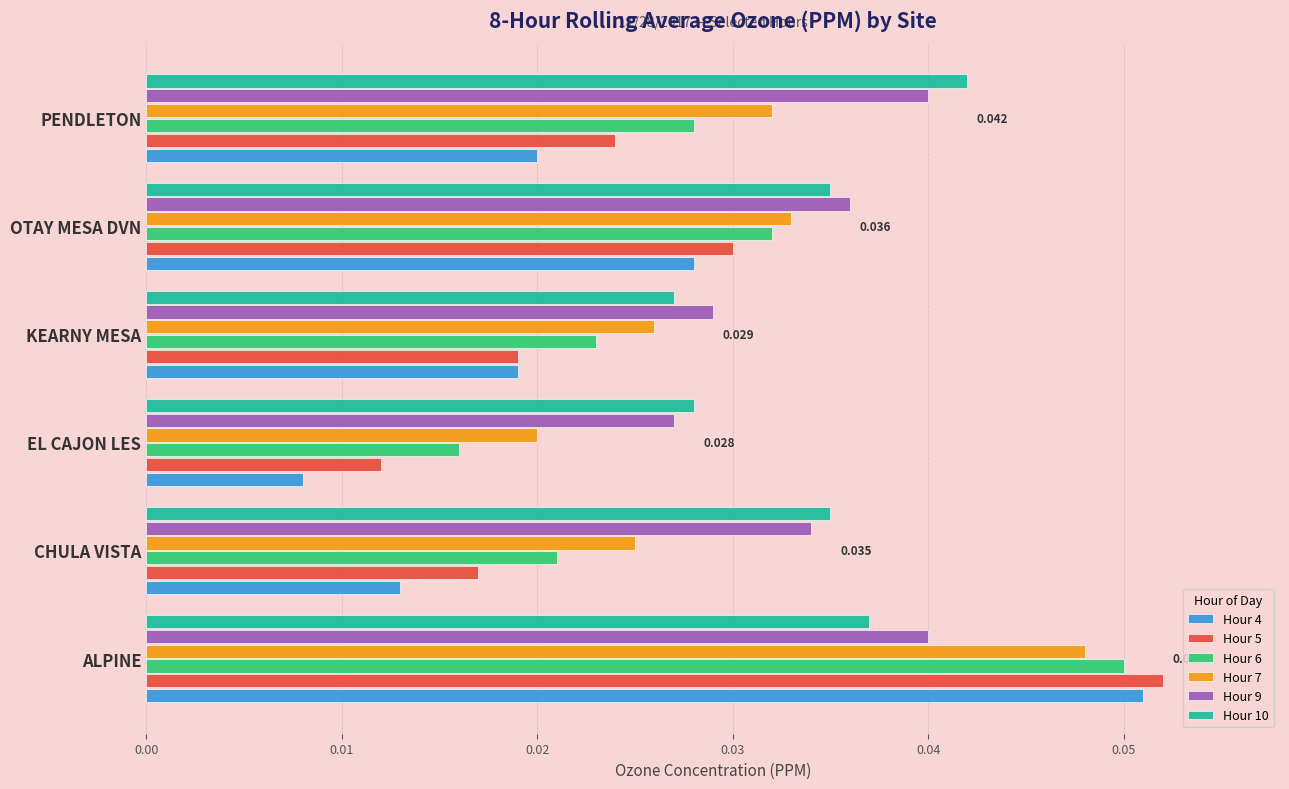

At which label is Hour 4 closest to 0?

EL CAJON LES